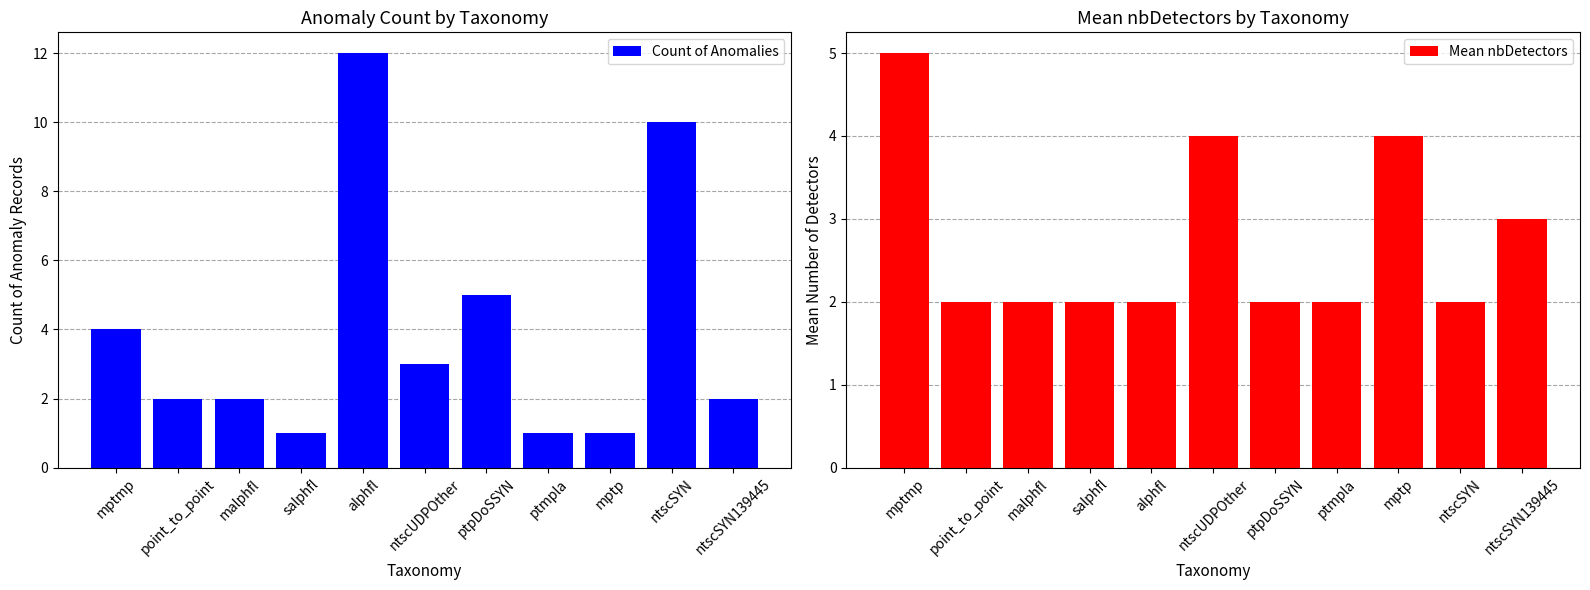

Read the Mean nbDetectors value at ntscSYN139445.

3